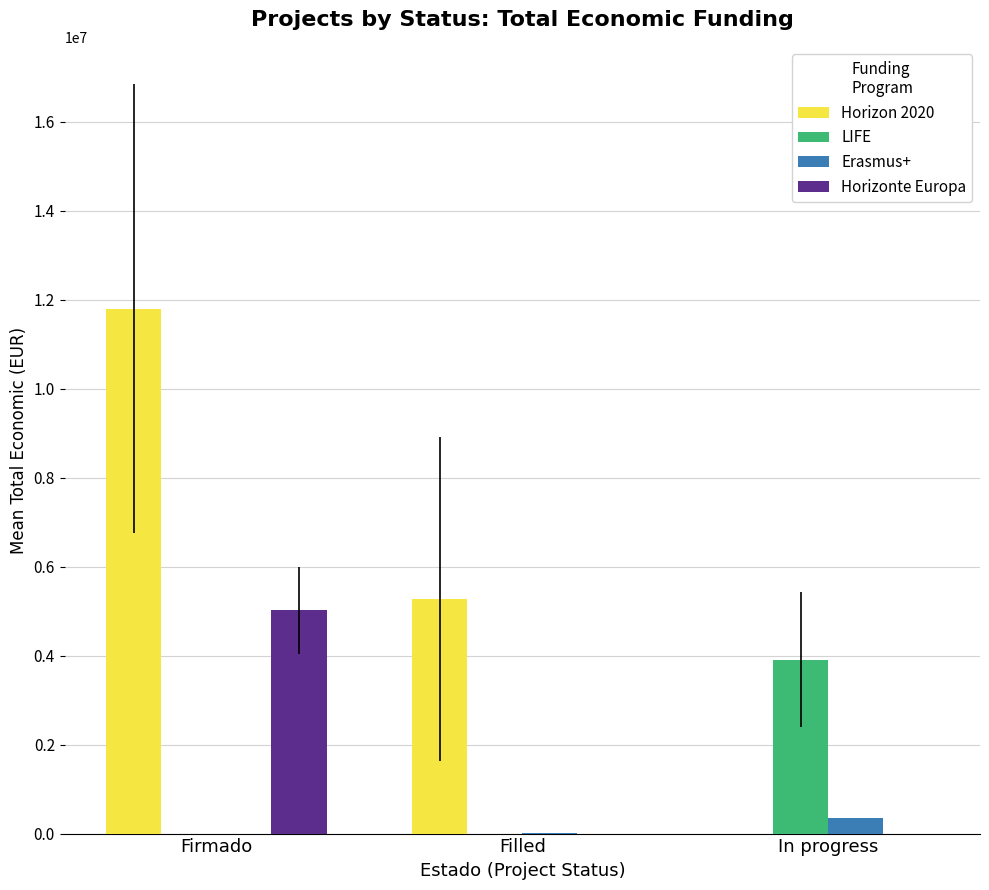

At which category does the chart reach its peak across all series?

Firmado